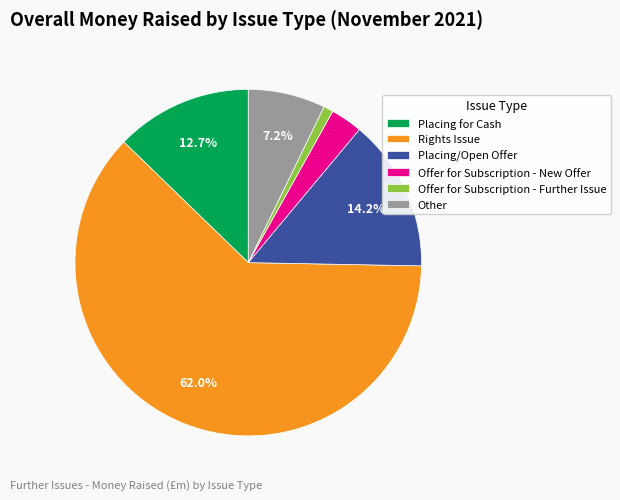

Which slice represents more than half of the pie?

Rights Issue